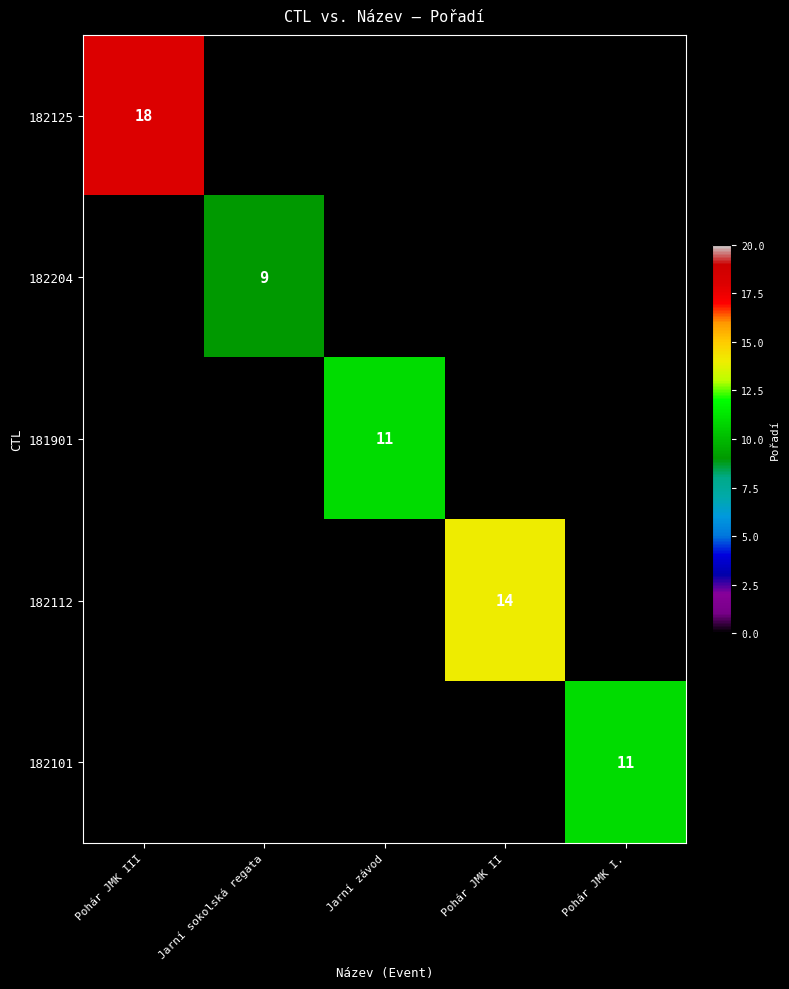

Which has a higher value, Pohár JMK I. or Pohár JMK III?

Pohár JMK III